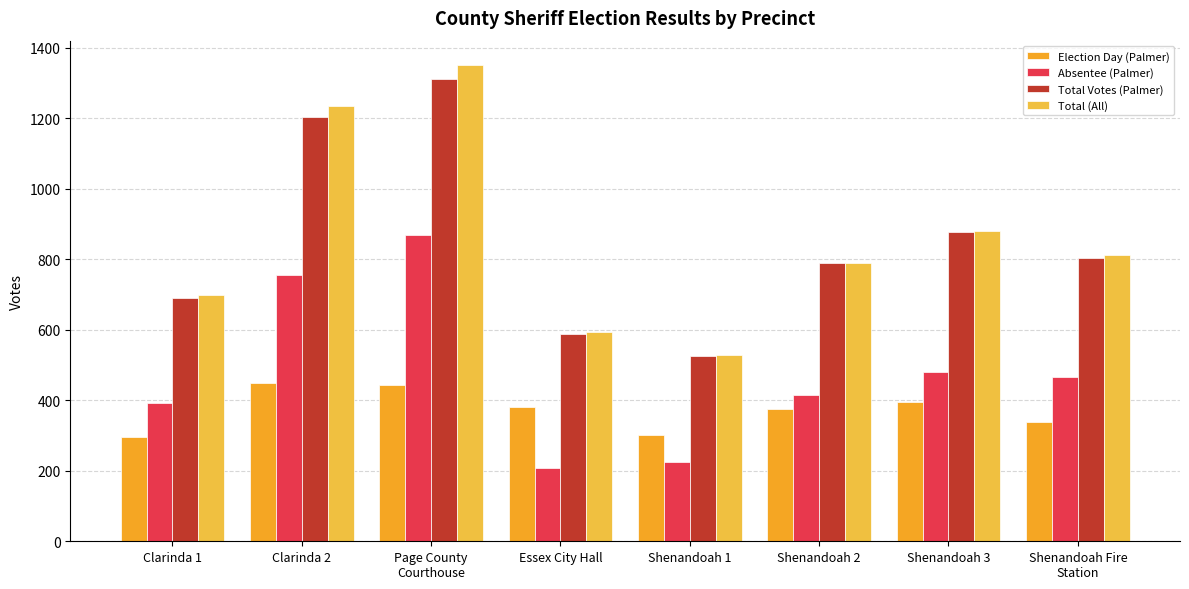

What is the difference between the maximum and second lowest values in the Total Votes (Palmer) series?

722